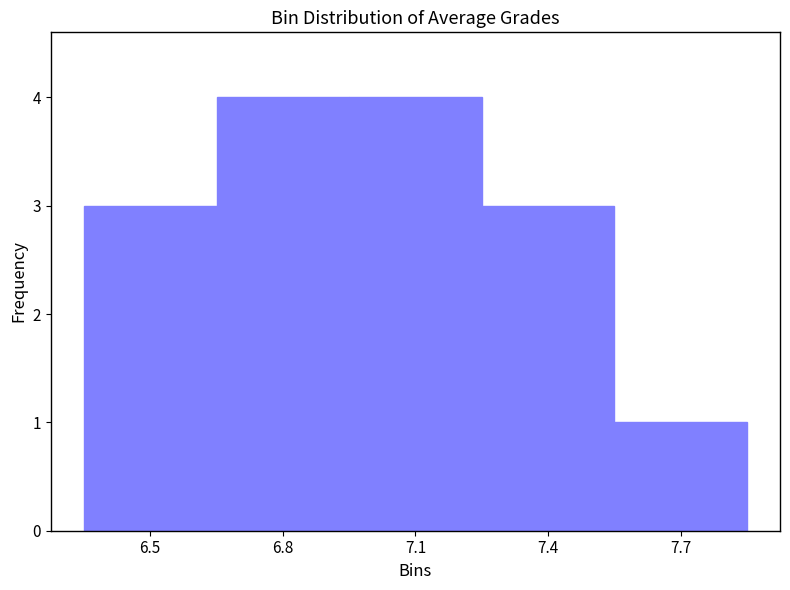

Reading left to right, list all the values displayed in this chart.

3	4	4	3	1